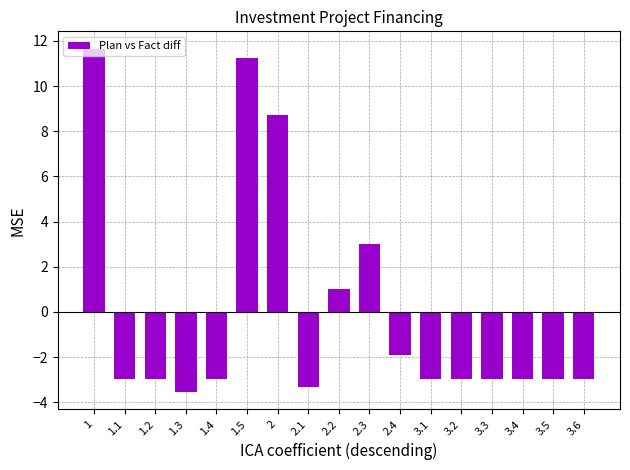

How many positive values are there?

5